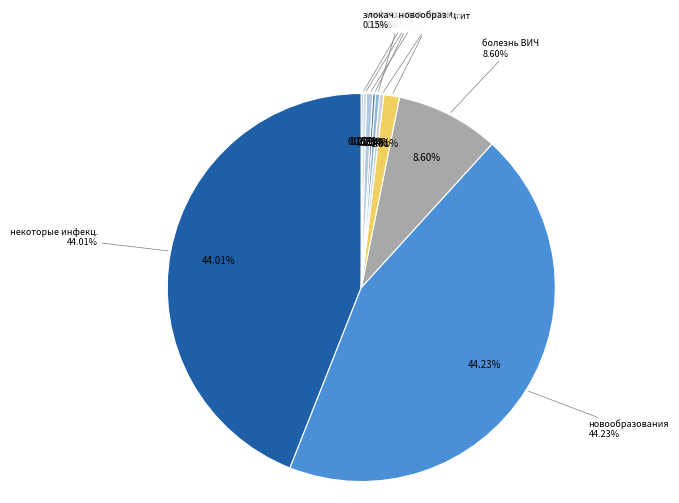

The новообразования slice represents 36% of the pie. True or false?

False